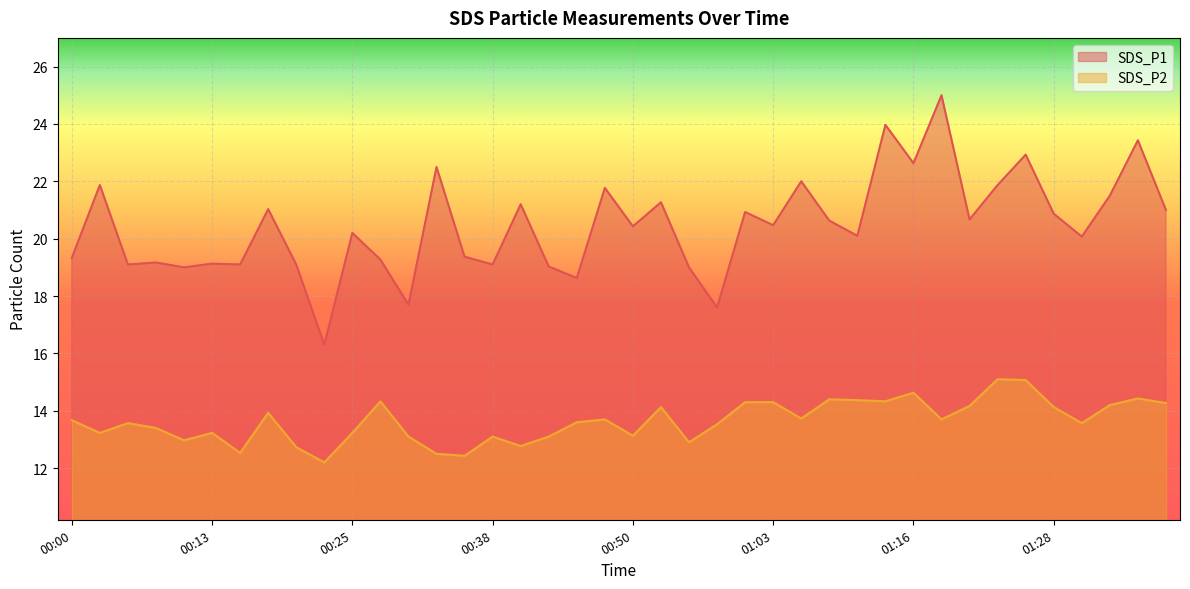

At which category does the chart reach its peak across all series?

01:18